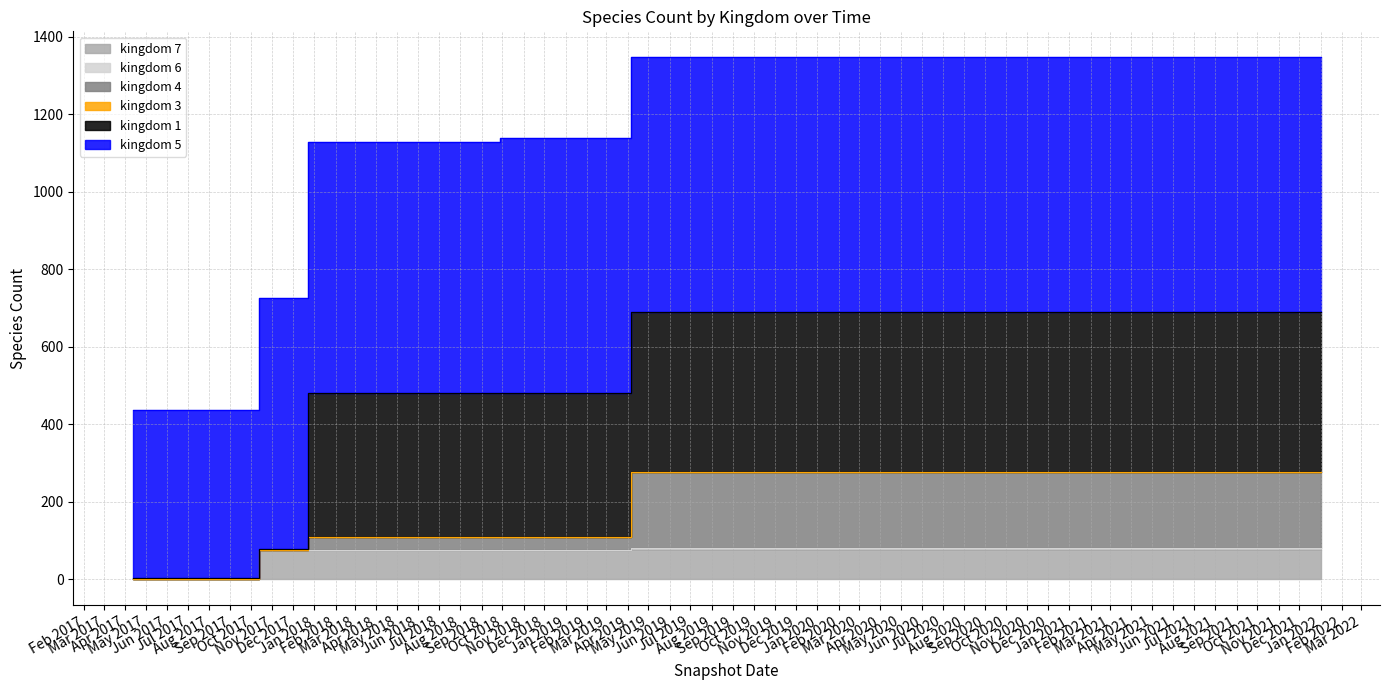

The value of kingdom_7 at Oct 2017 is 42. True or false?

False